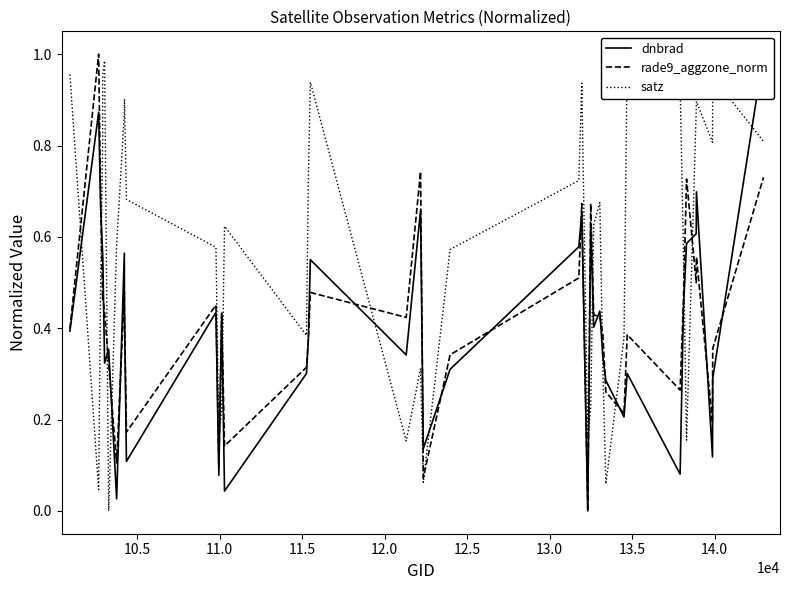

Which series has the largest range (max minus min)?

dnbrad